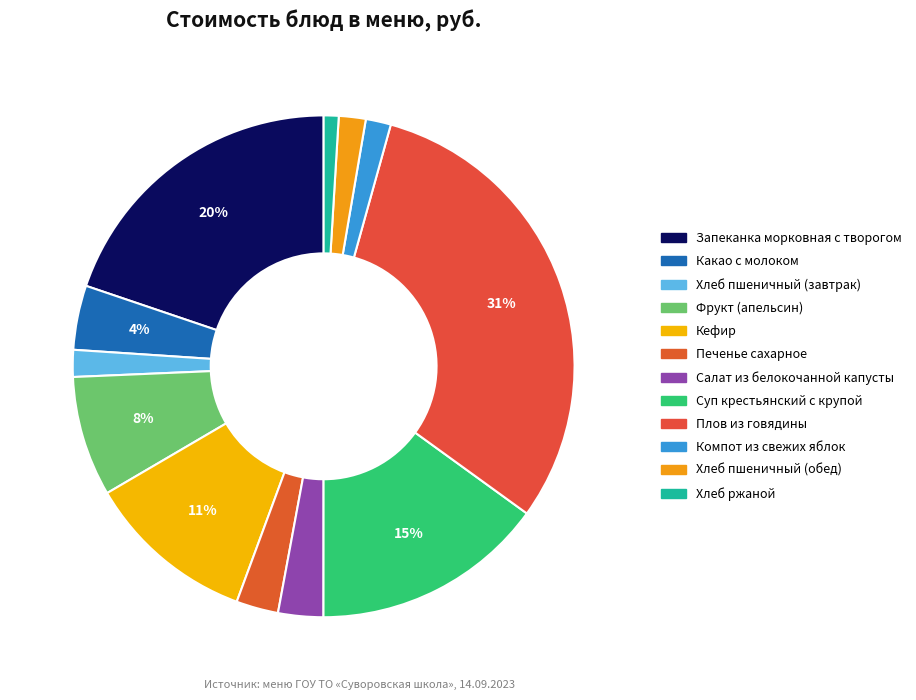

How many segments does this pie chart have?

12